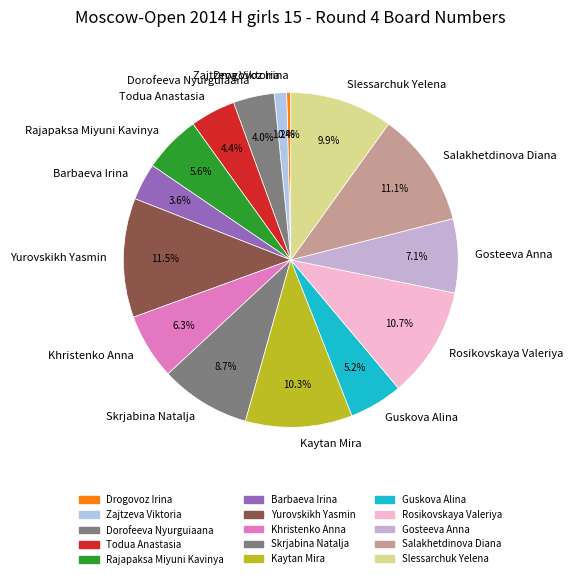

Do Drogovoz Irina and Guskova Alina together represent more than half of the pie?

No